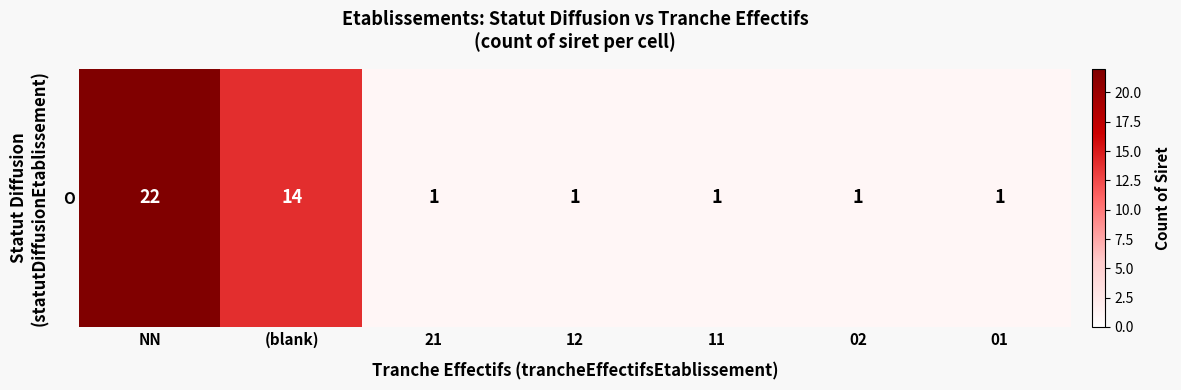

Which has a higher value, NN or (blank)?

NN